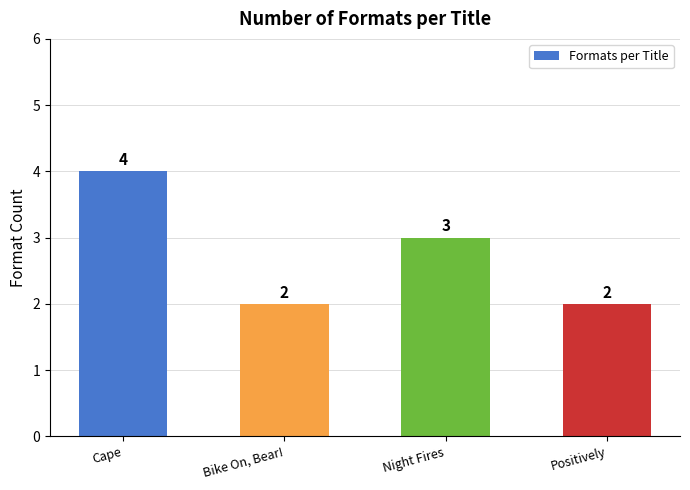

What is the maximum value shown in the chart?

4